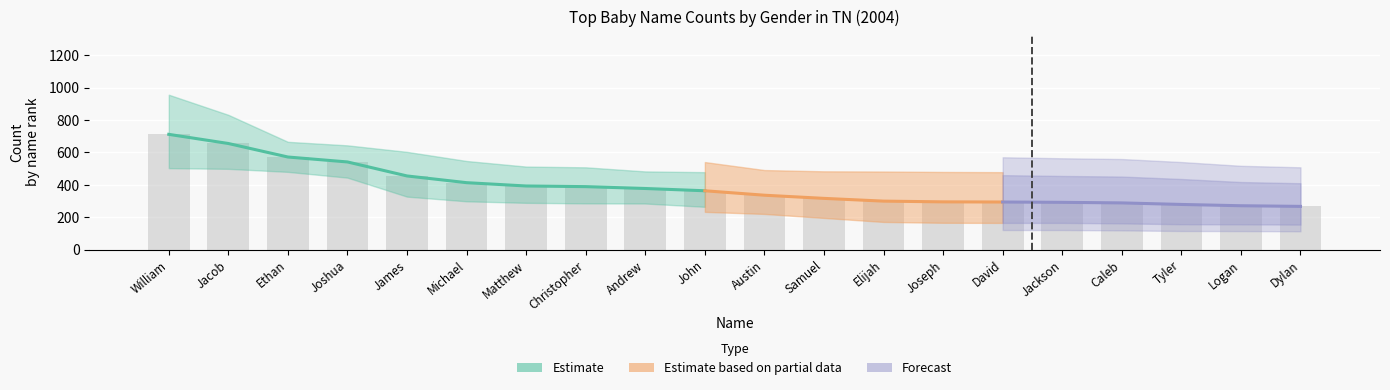

What is the difference between the maximum and minimum values?

445.0